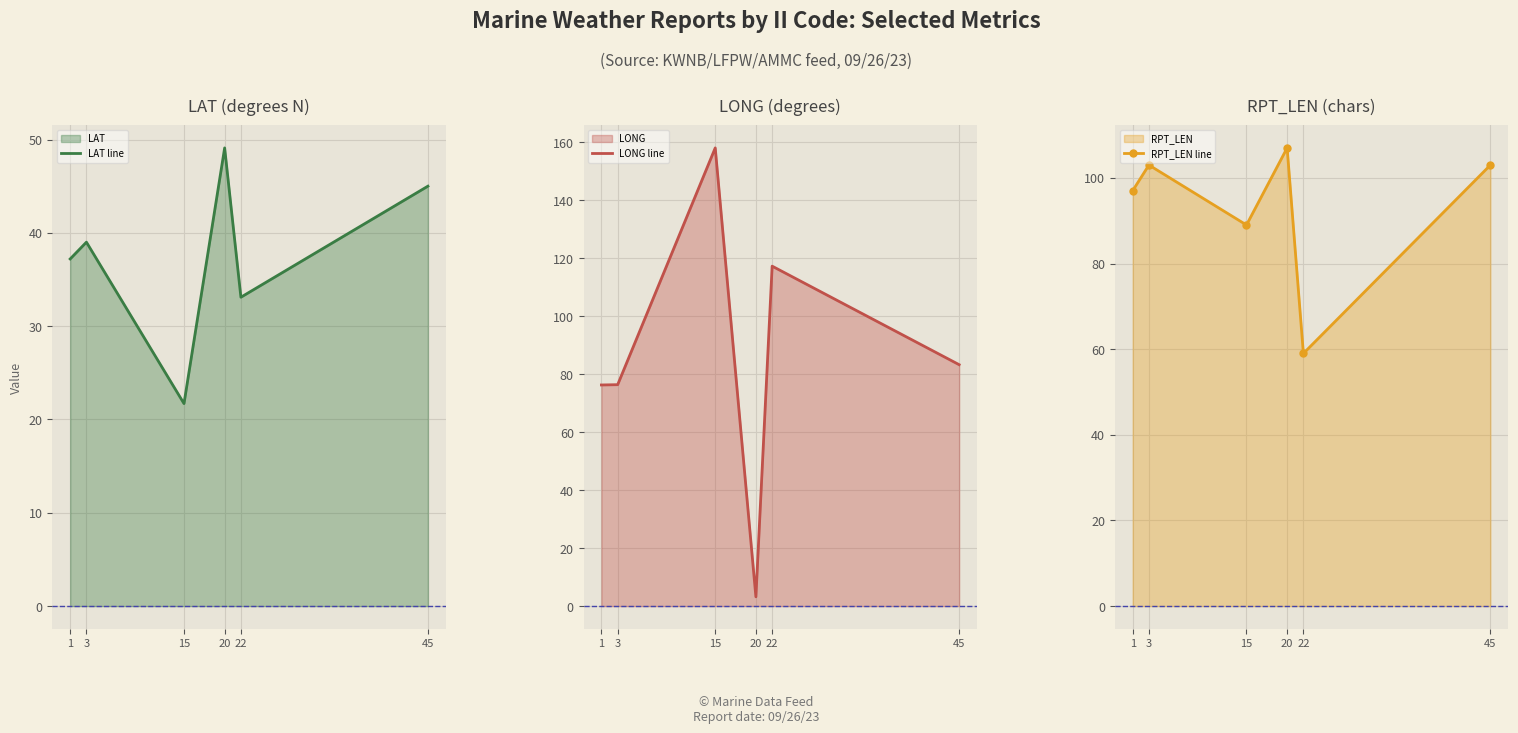

What is the difference between the RPT_LEN line values at 1 and 22?

38